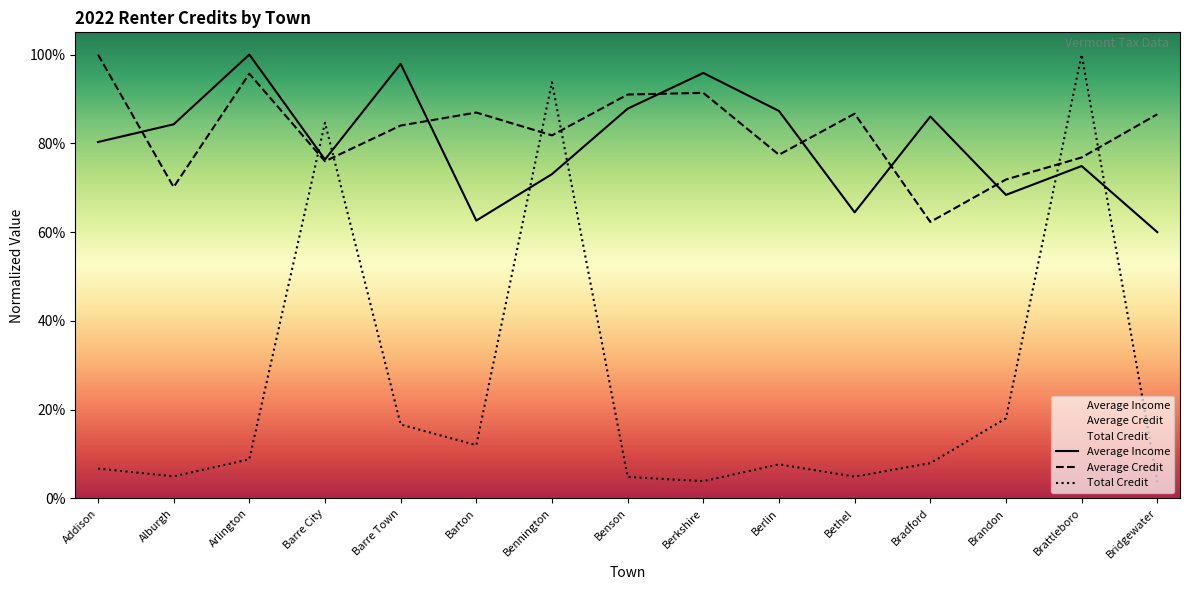

After their last crossing, which series has the higher values: Total Credit or Average Income?

Average Income